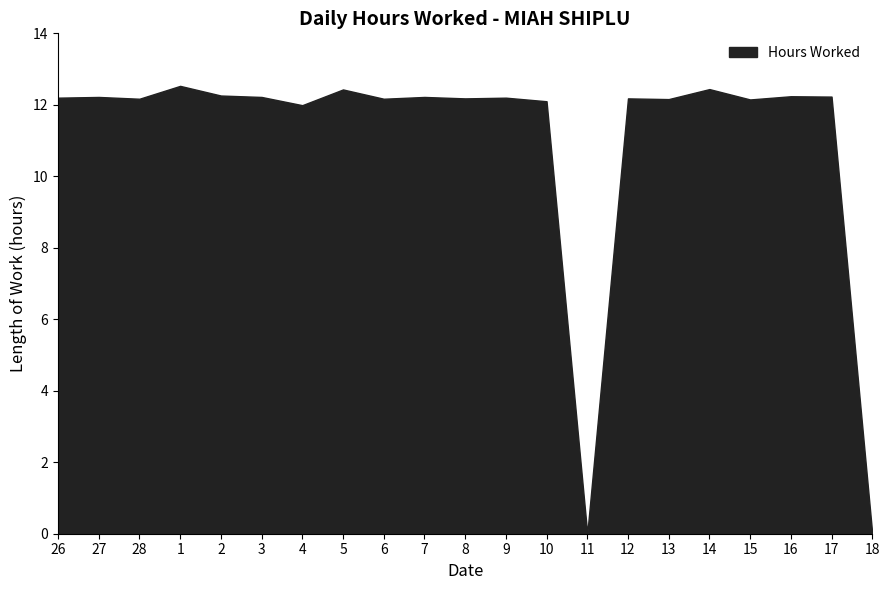

At which label does the data first exceed 12?

26